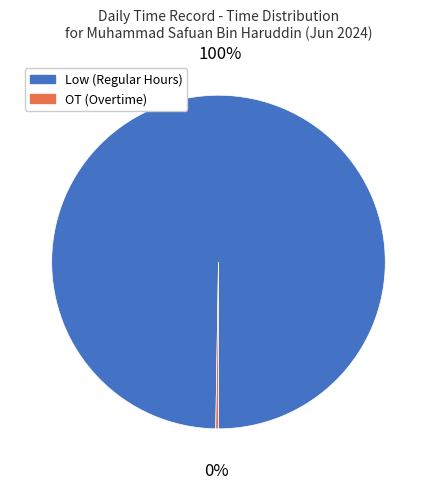

Which slice is the largest?

Low